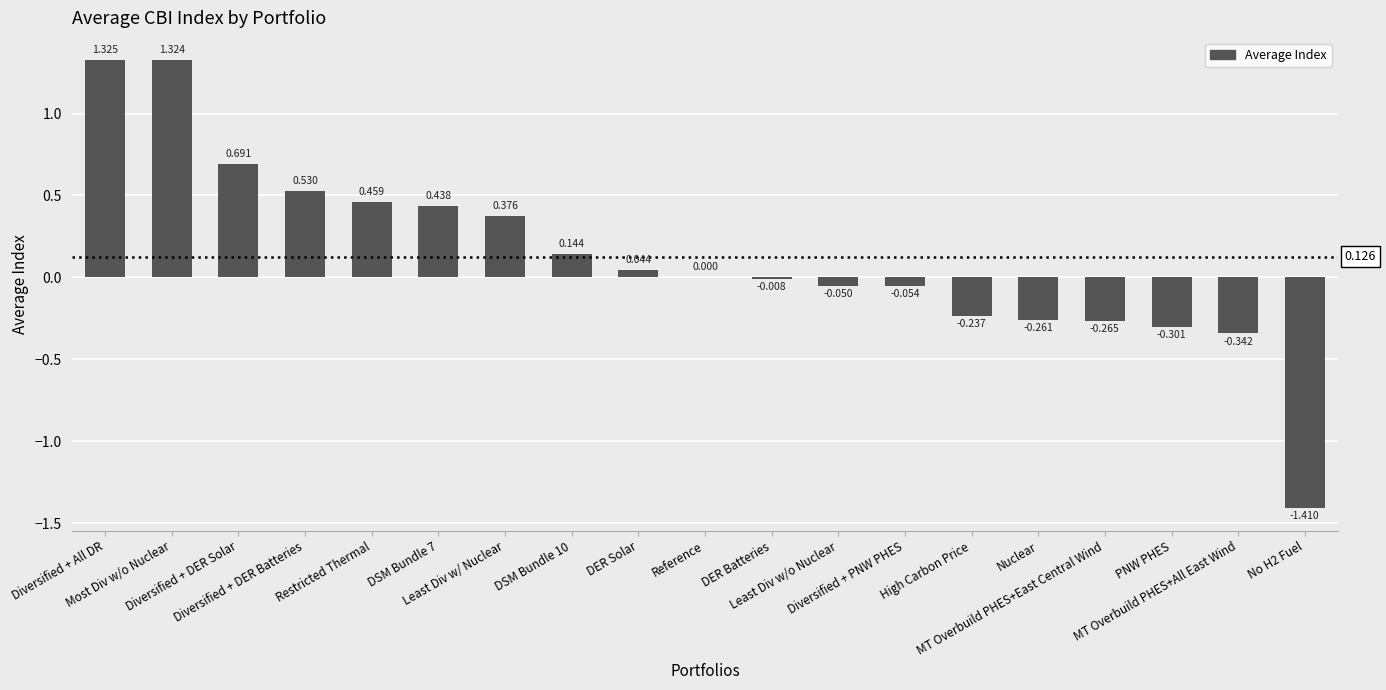

What is the difference between the values at DER Solar and Diversified + DER Batteries?

0.5